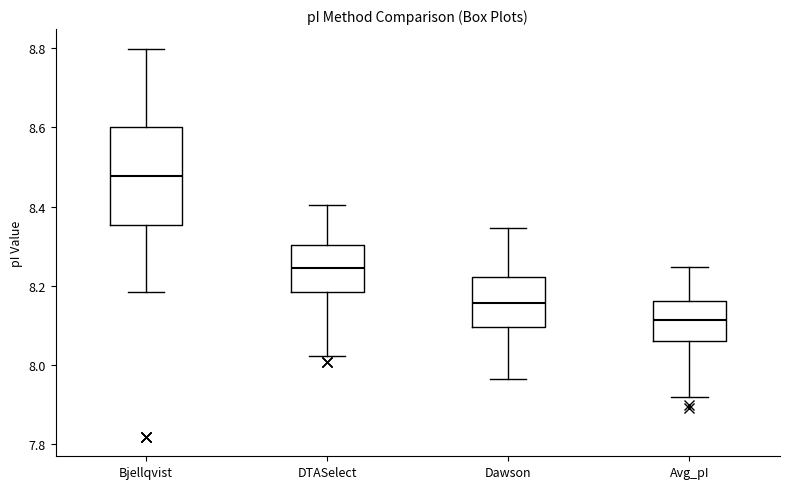

Comparing the boxes themselves (not the whiskers), which one is the tallest?

Bjellqvist